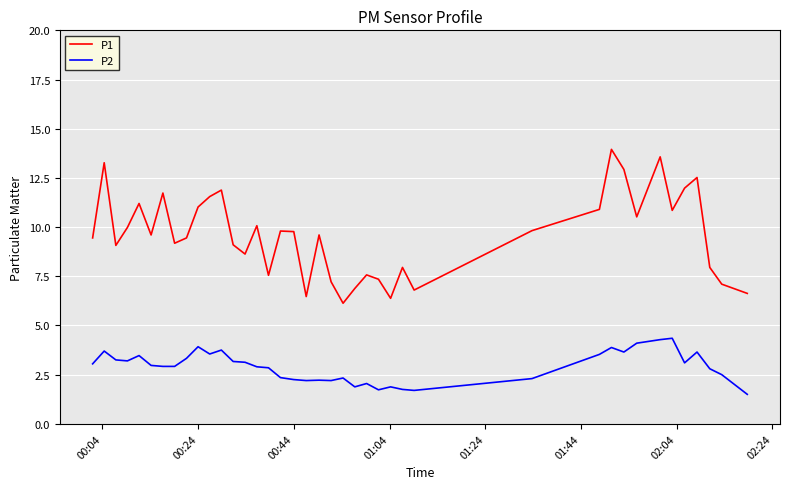

True or false: P2 and P1 intersect in this chart.

False